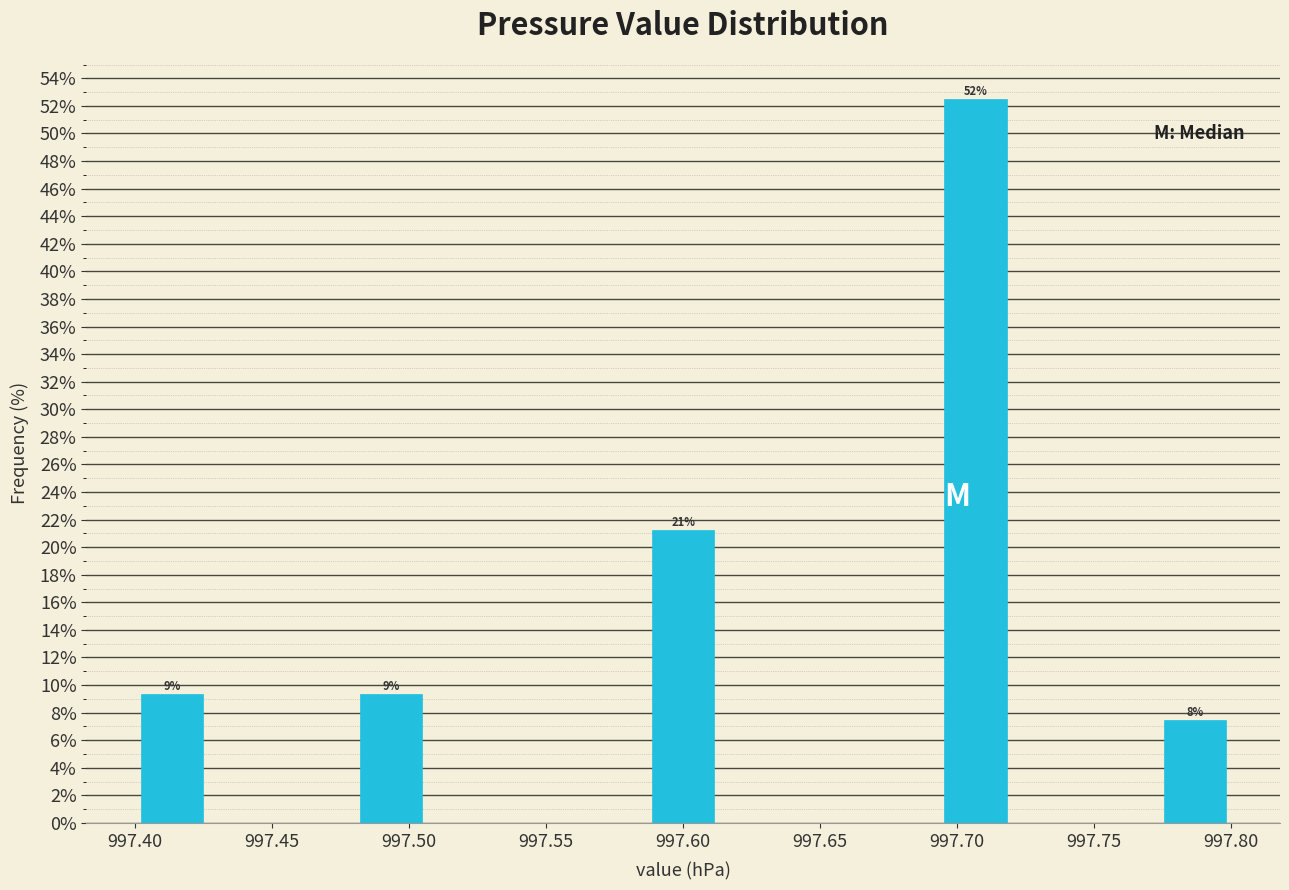

Over which range of the x-axis is the bar tallest?

997.695 to 997.720